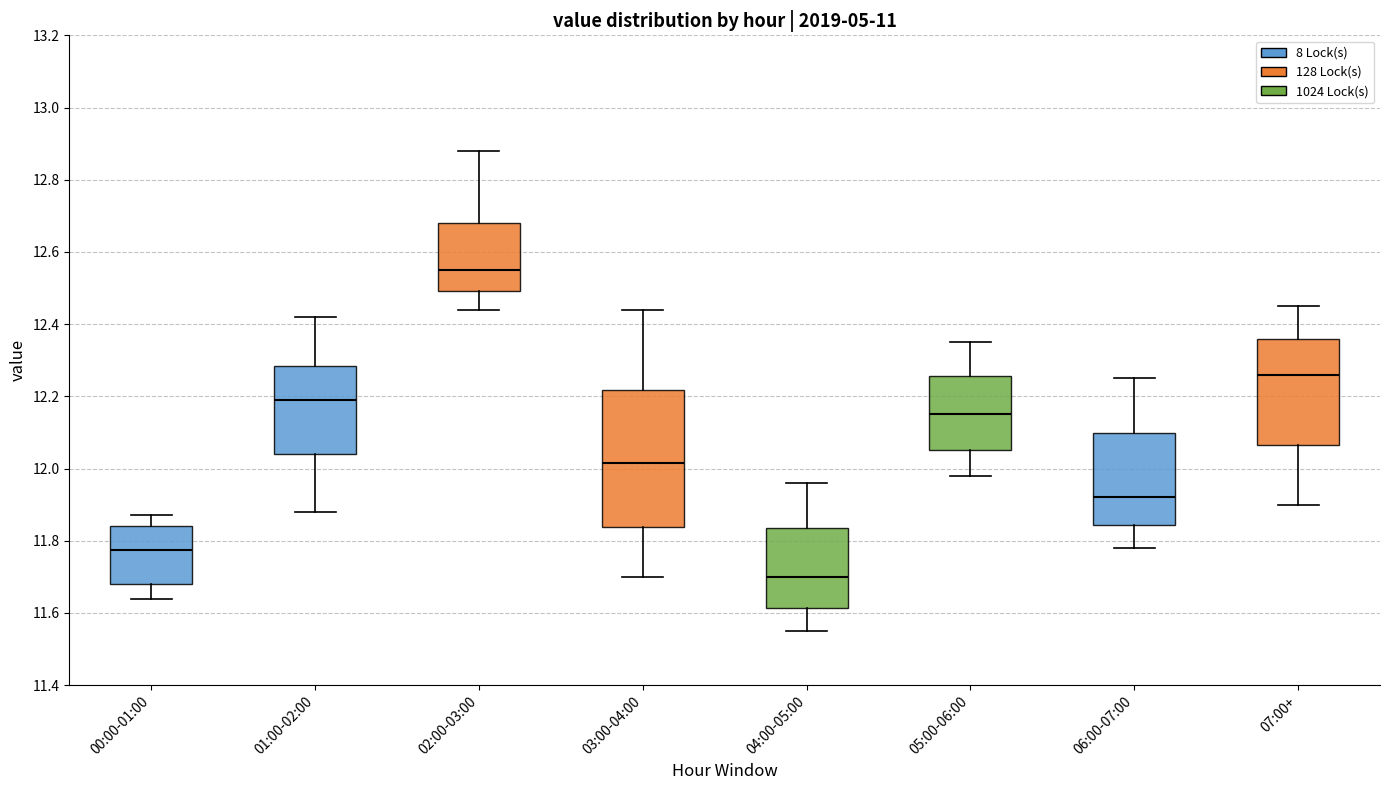

Comparing the boxes themselves (not the whiskers), which one is the tallest?

03:00-04:00